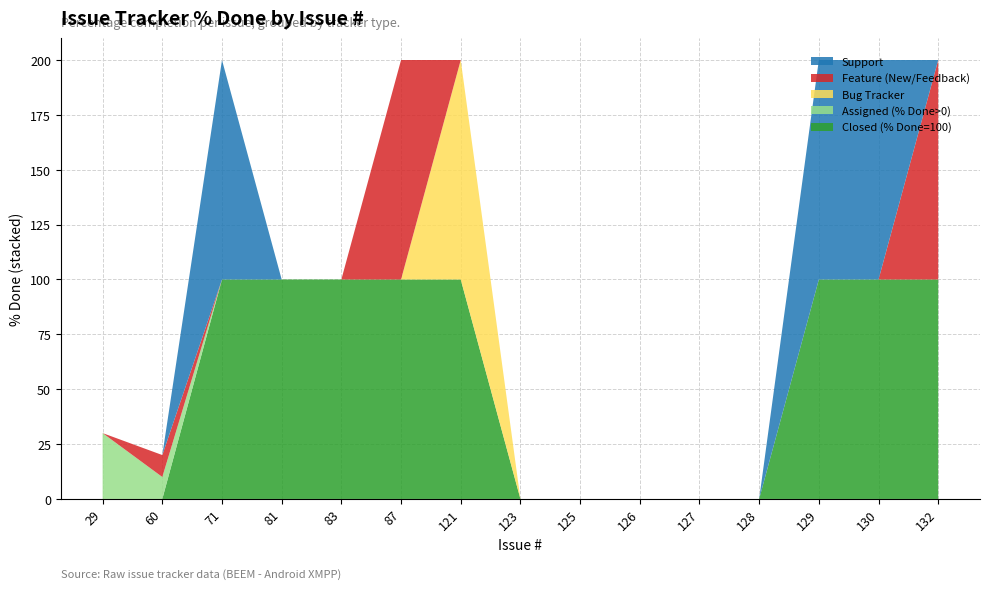

Reading right to left, what are all the values shown in this chart?

Closed (% Done=100): 132=100	130=100	129=100	128=0	127=0	126=0	125=0	123=0	121=100	87=100	83=100	81=100	71=100	60=0	29=0
Assigned (% Done>0): 132=0	130=0	129=0	128=0	127=0	126=0	125=0	123=0	121=0	87=0	83=0	81=0	71=0	60=10	29=30
Bug Tracker: 132=0	130=0	129=0	128=0	127=0	126=0	125=0	123=0	121=100	87=0	83=0	81=0	71=0	60=0	29=0
Feature (New/Feedback): 132=100	130=0	129=0	128=0	127=0	126=0	125=0	123=0	121=0	87=100	83=0	81=0	71=0	60=10	29=0
Support: 132=0	130=100	129=100	128=0	127=0	126=0	125=0	123=0	121=0	87=0	83=0	81=0	71=100	60=0	29=0